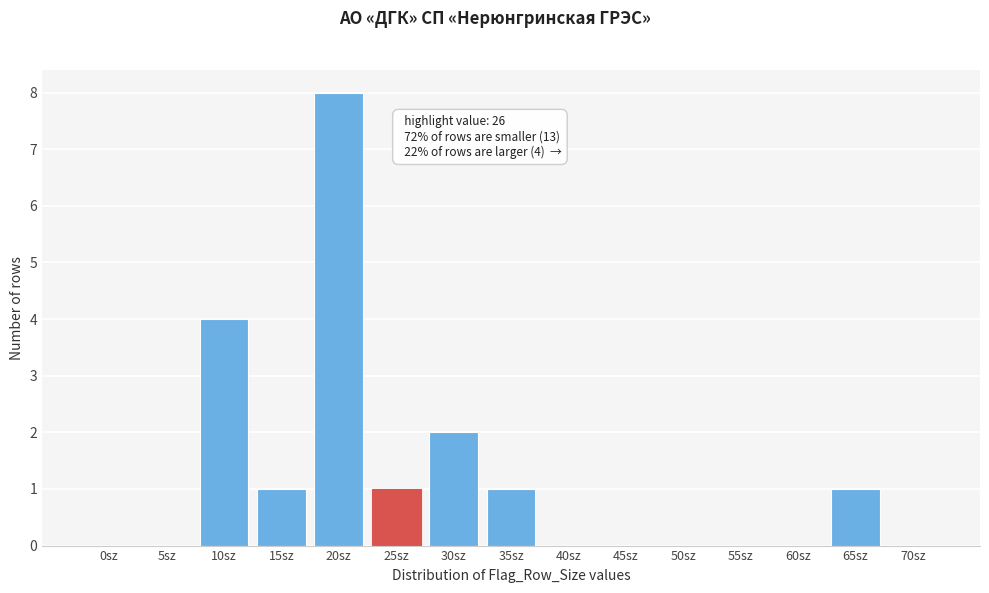

Reading left to right, transcribe all the data shown in this chart.

0sz=0	5sz=0	10sz=4	15sz=1	20sz=8	25sz=1	30sz=2	35sz=1	40sz=0	45sz=0	50sz=0	55sz=0	60sz=0	65sz=1	70sz=0